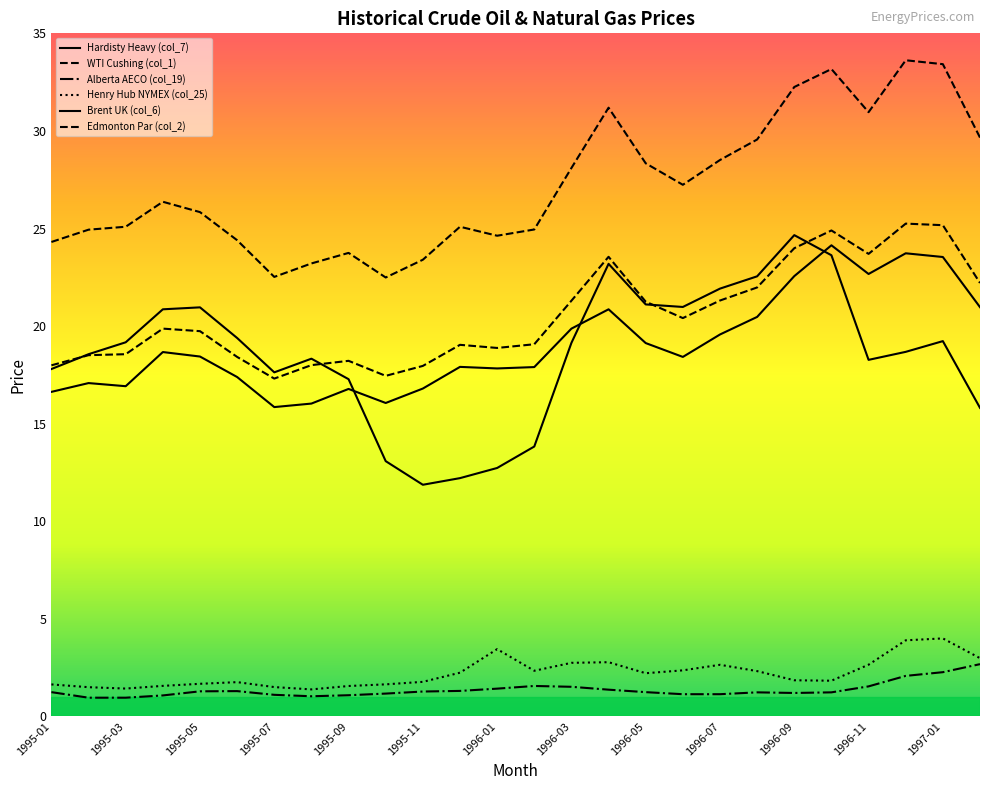

What is the difference between the maximum and minimum values in the Hardisty Heavy (col_7) series?

12.8